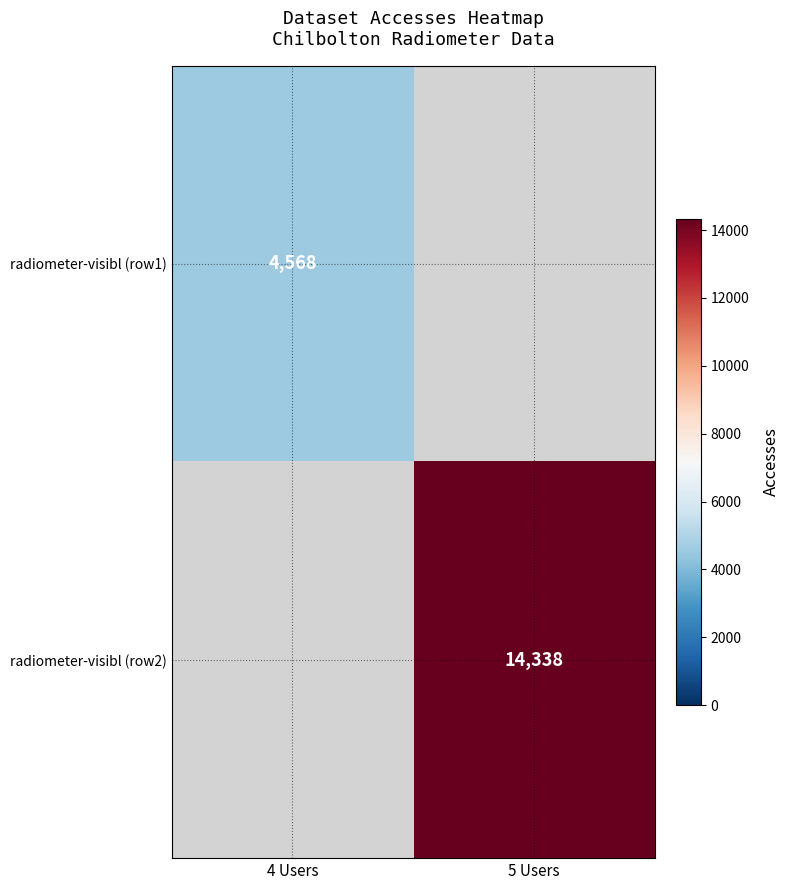

Between 4 Users and 5 Users, which is larger?

5 Users